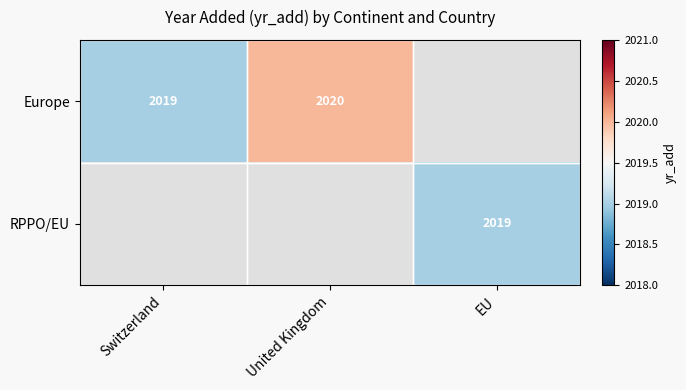

Which category has the highest value across all series?

United Kingdom